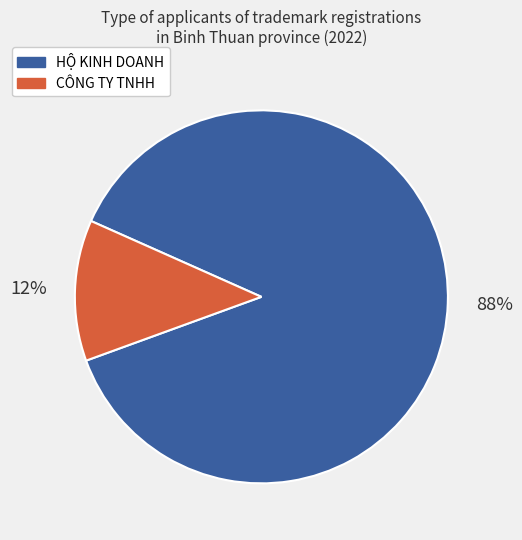

How many segments does this pie chart have?

2